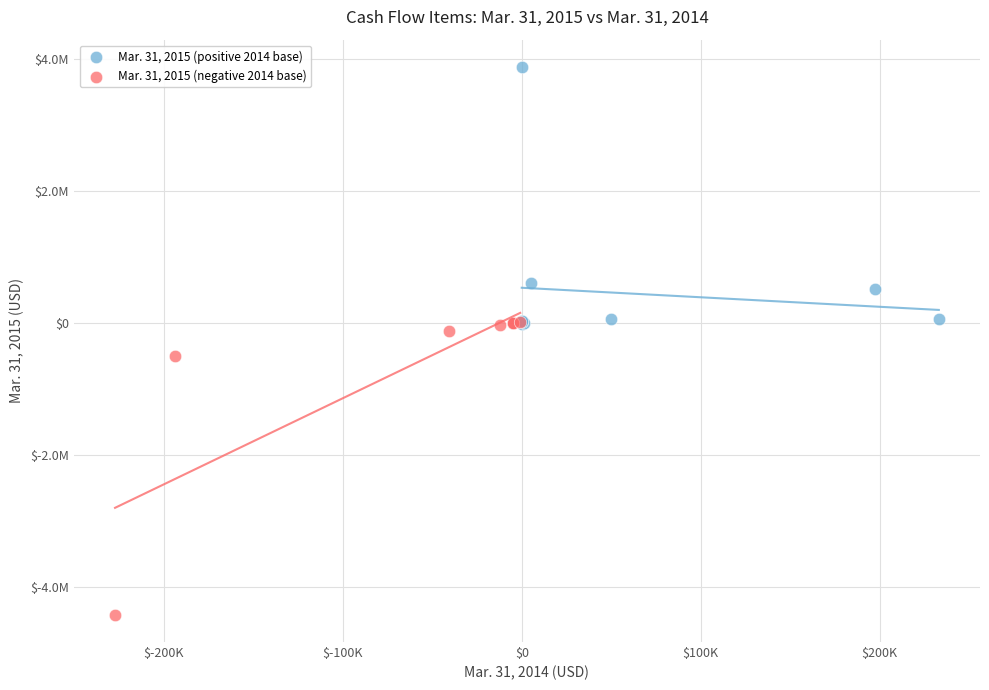

Which series has the largest Y range (max minus min)?

Mar. 31, 2015 (negative 2014 base)